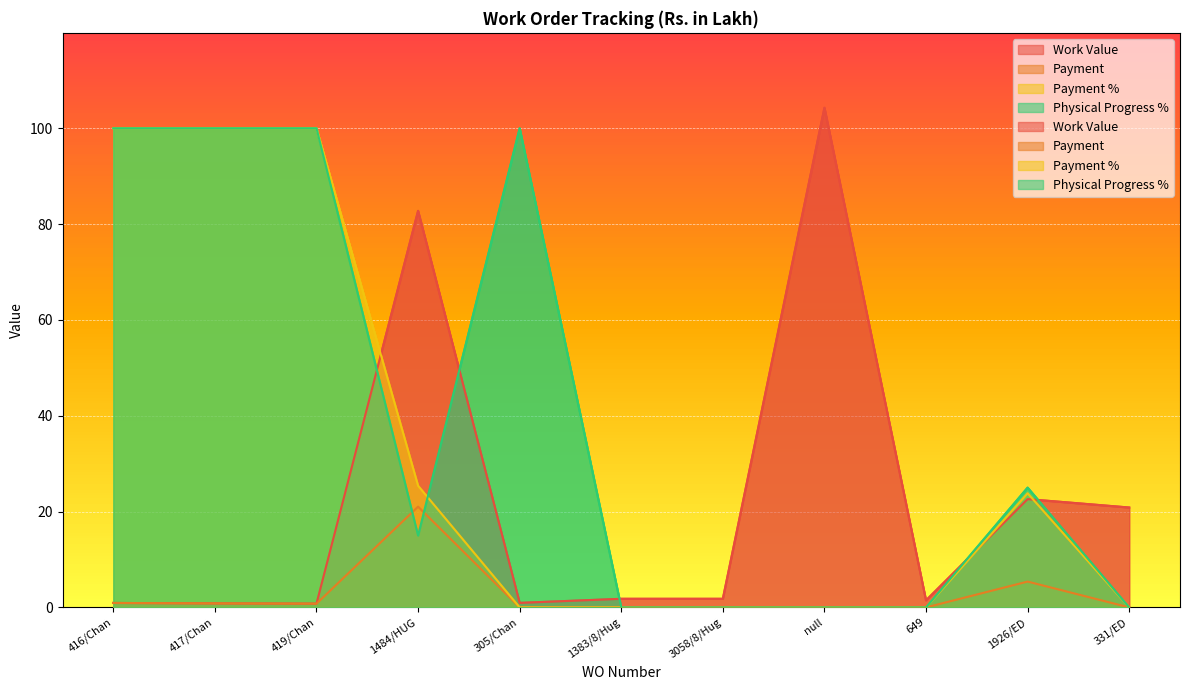

How many intersections are there between Work Value and Payment %?

3